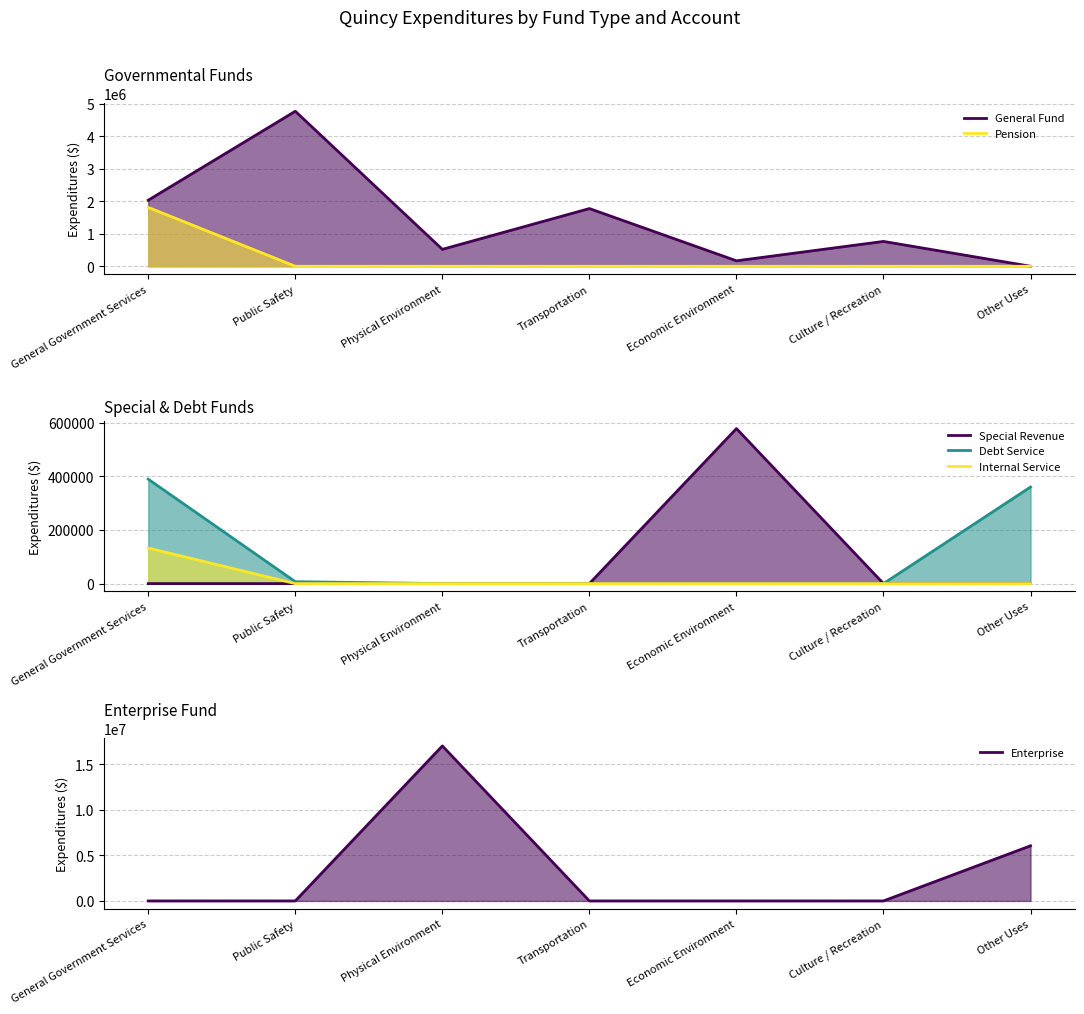

What is the difference between the highest and lowest values at General Government Services?

2033008